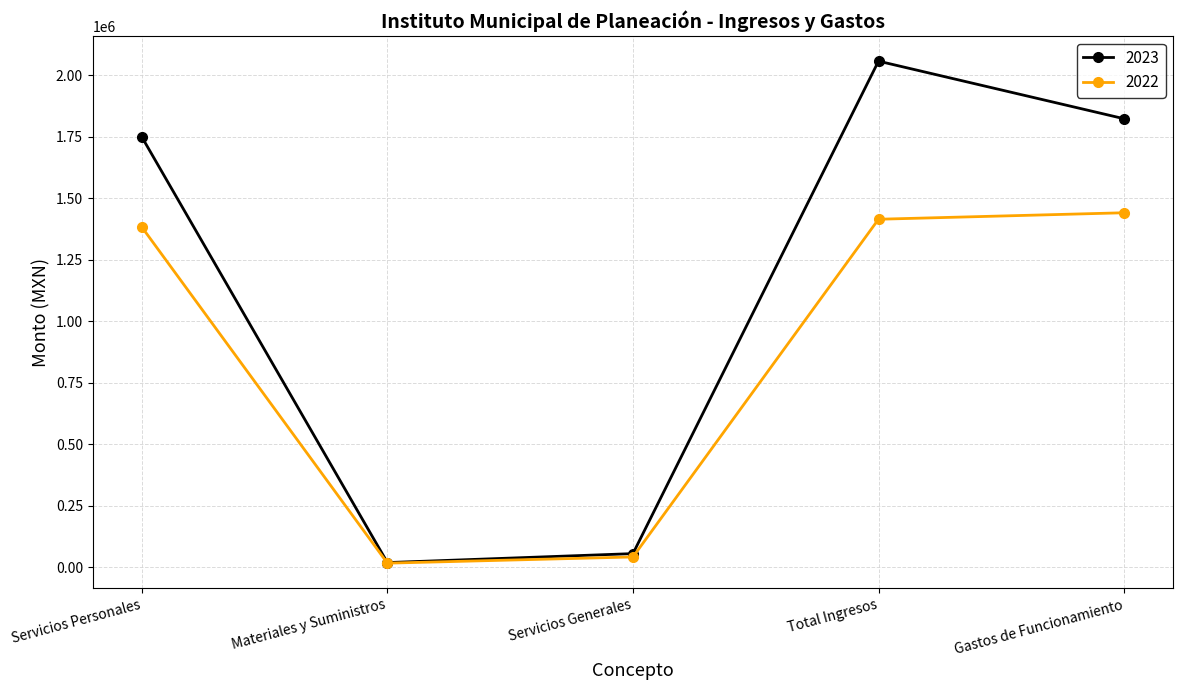

Is the value of 2022 at Servicios Generales greater than the value of 2023 at Servicios Personales?

No